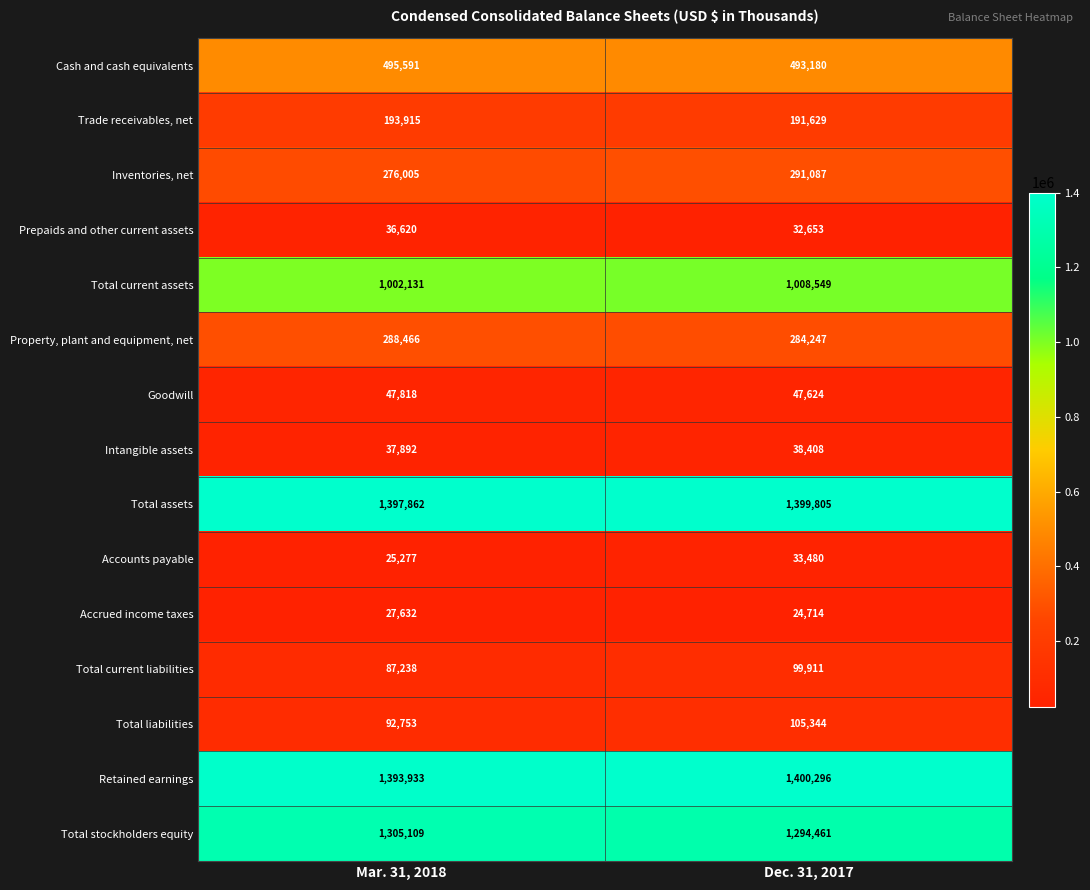

At which category is the sum across all series the highest?

Dec. 31, 2017